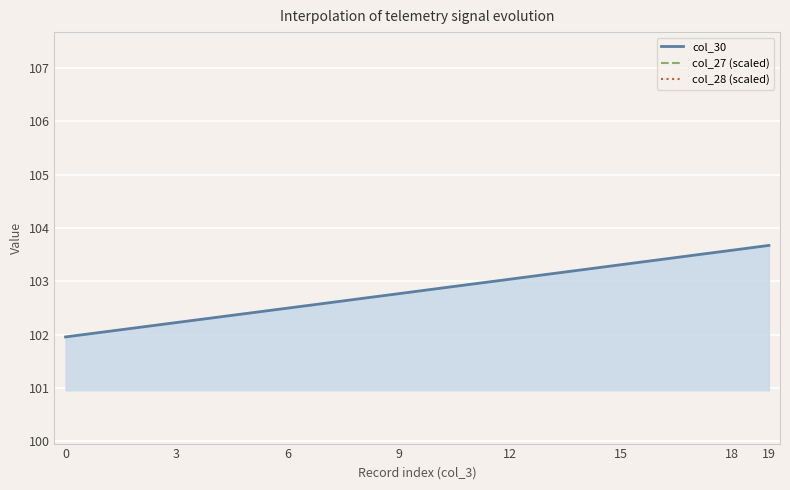

The col_30 series shows 142.1 at 12. True or false?

False